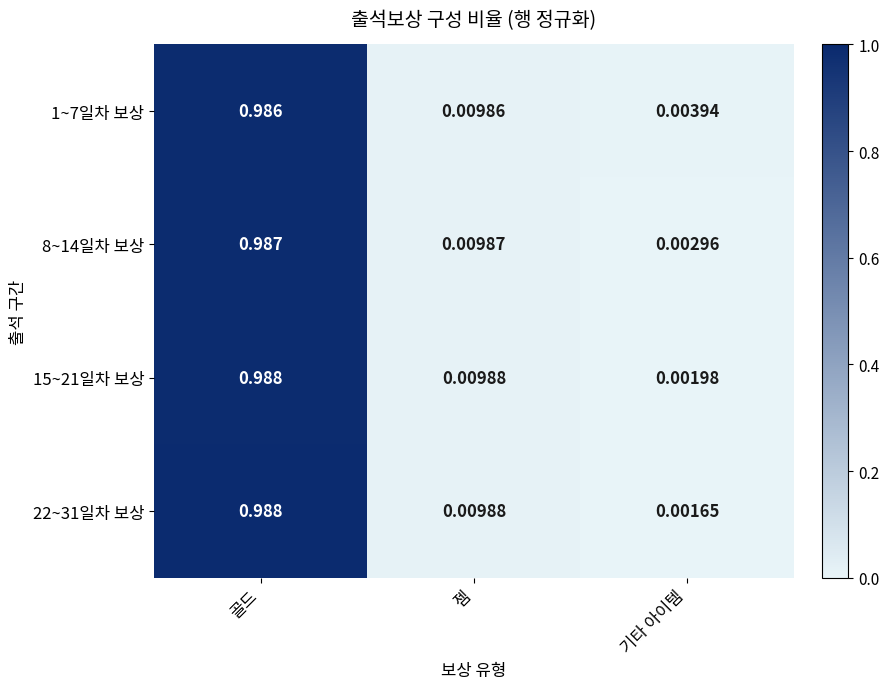

Where is 8~14일차 보상 nearest to the value 0?

기타 아이템